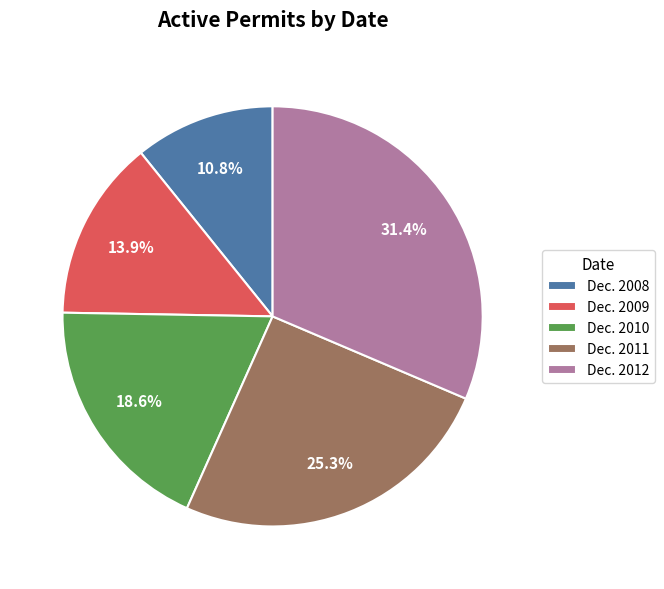

Is Dec. 2008 the majority of the pie?

No